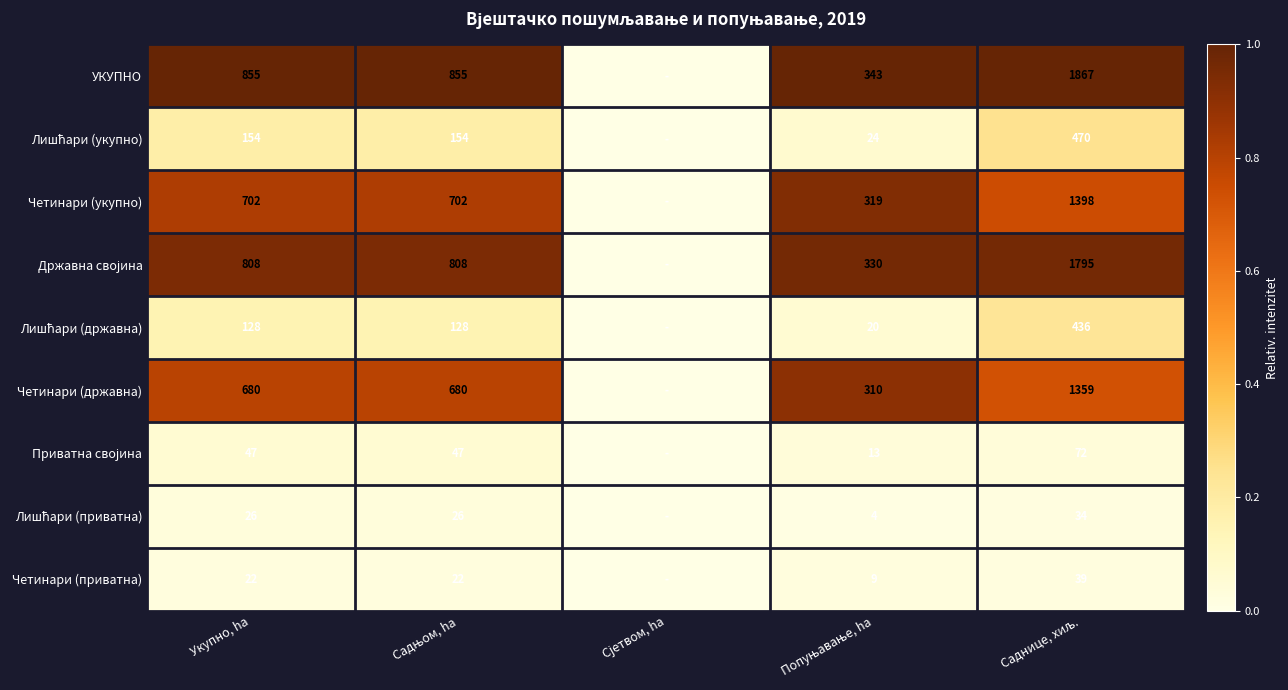

What is the total value across all series at Укупно, ha?

3422